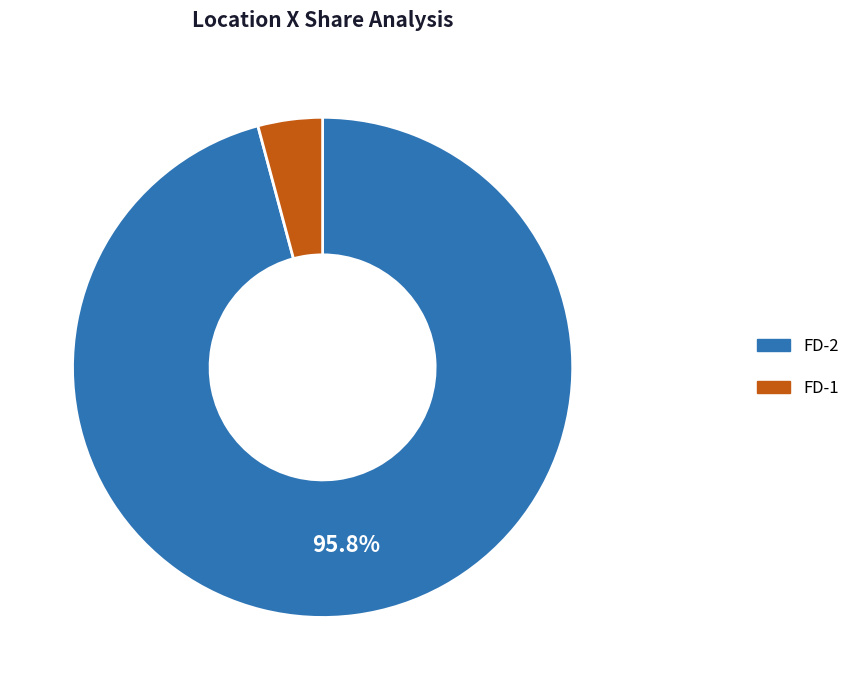

Which category has the smallest portion of the pie?

FD-1